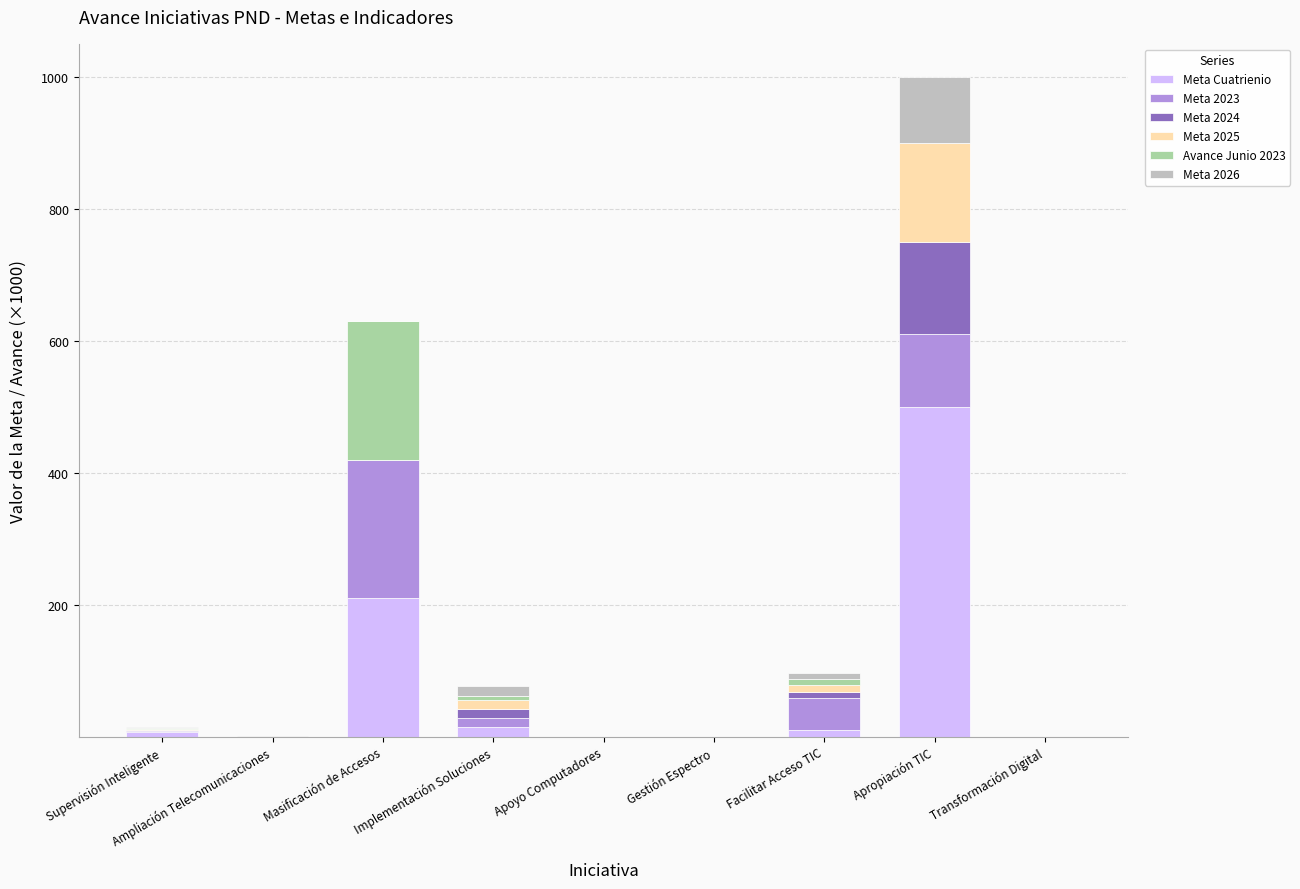

The Meta Cuatrienio series shows 0.0 at Ampliación Telecomunicaciones. True or false?

True